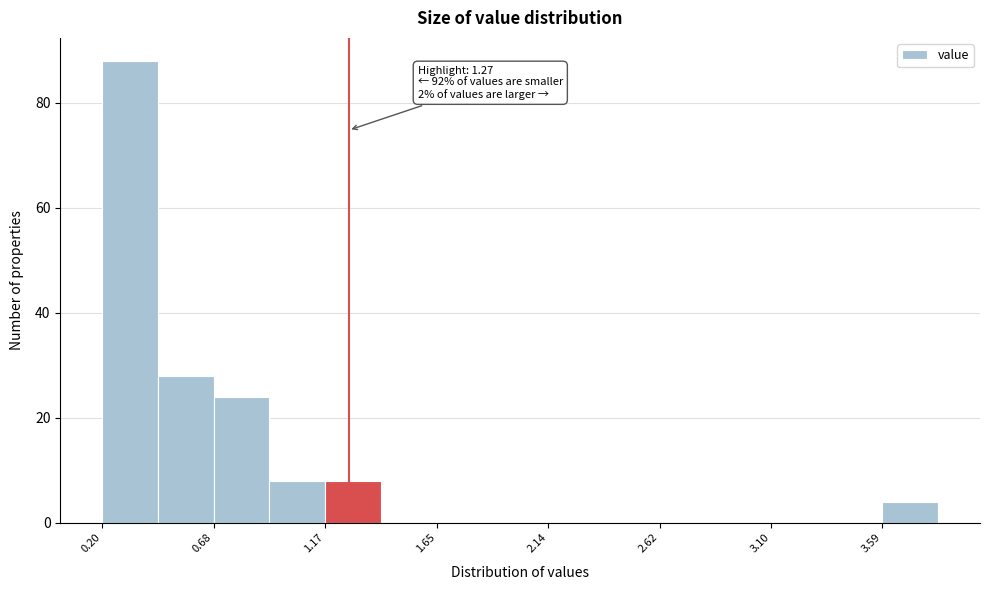

Over which range of the x-axis is the bar tallest?

0.20 to 0.45